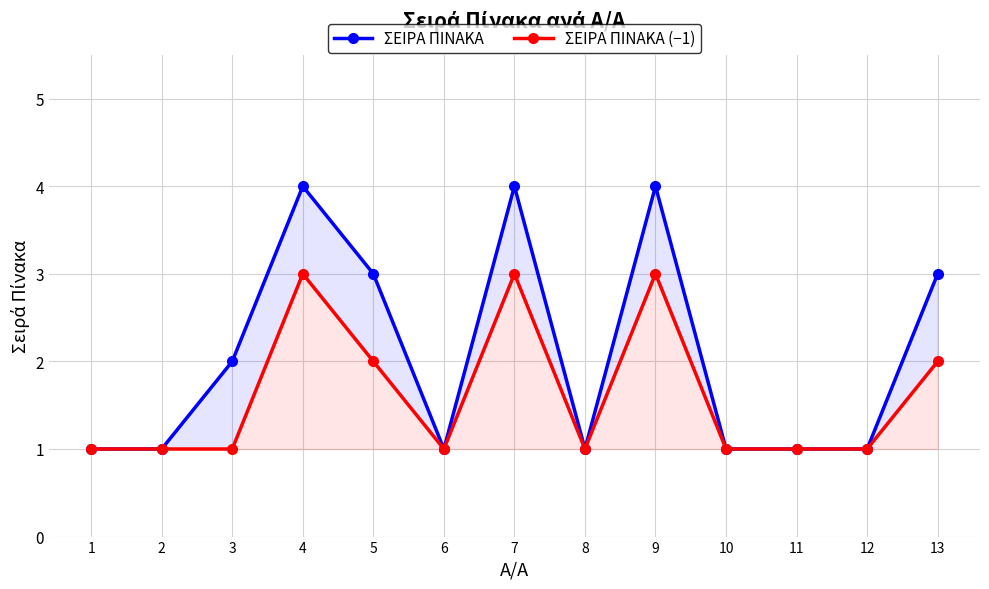

Rank the series at 13 from lowest to highest value.

ΣΕΙΡΑ ΠΙΝΑΚΑ (−1), ΣΕΙΡΑ ΠΙΝΑΚΑ